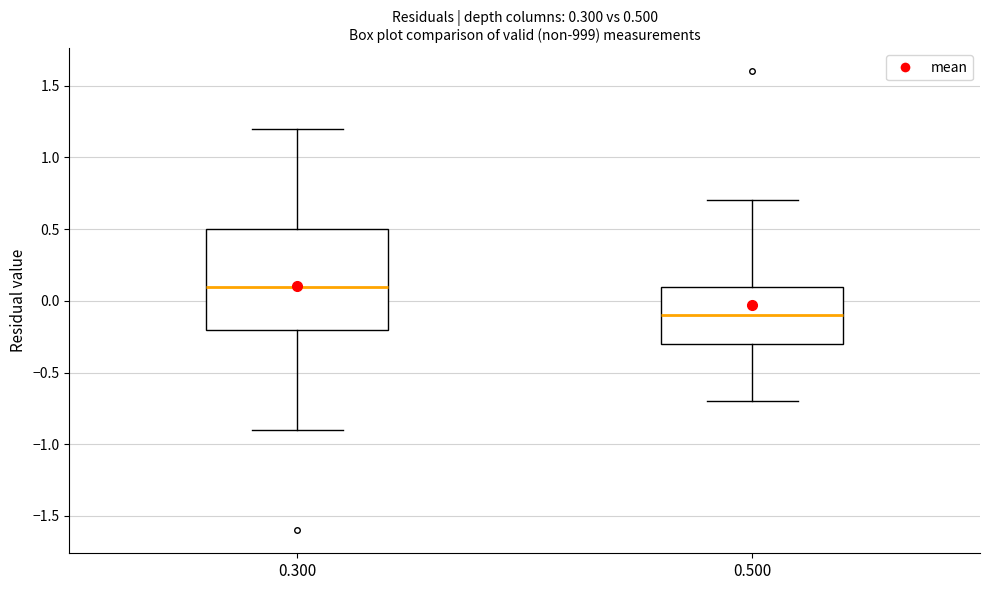

Which box has the lowest median line?

0.500